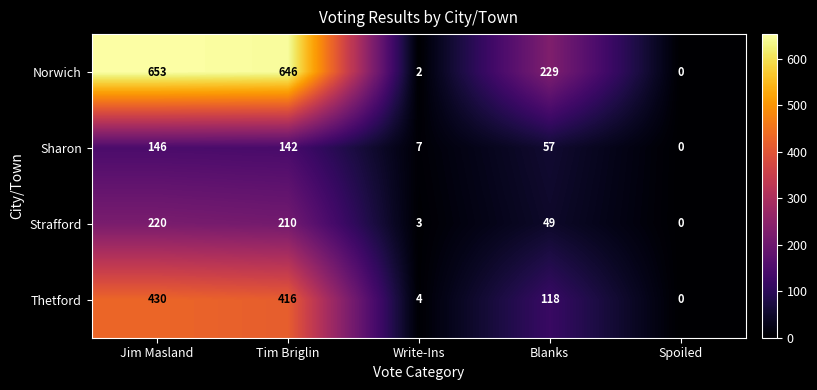

Between Tim Briglin and Spoiled, which series saw the biggest shift?

Norwich